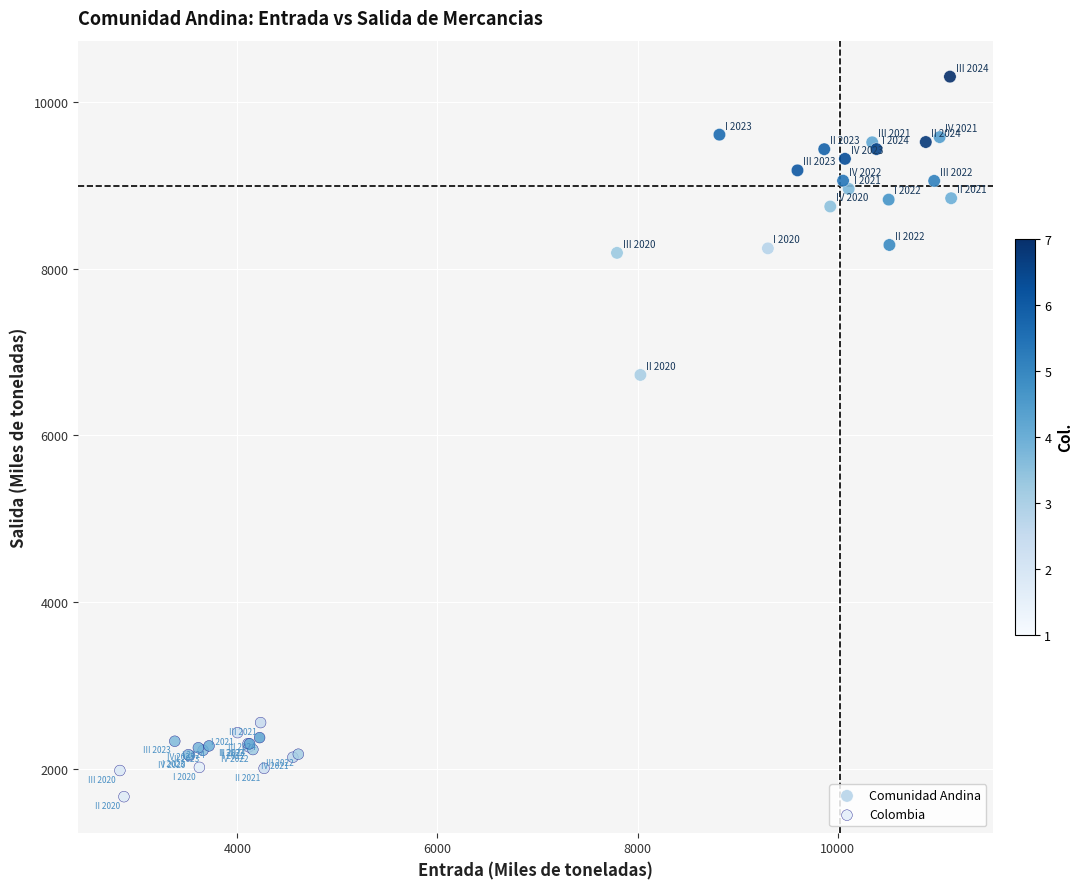

Which series has the widest spread of Y values?

Comunidad Andina